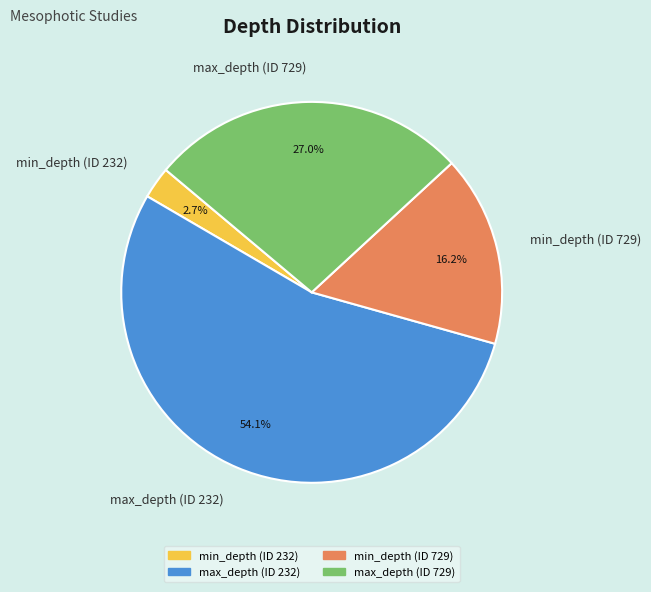

Rank the categories by value from lowest to highest.

min_depth (ID 232), min_depth (ID 729), max_depth (ID 729), max_depth (ID 232)